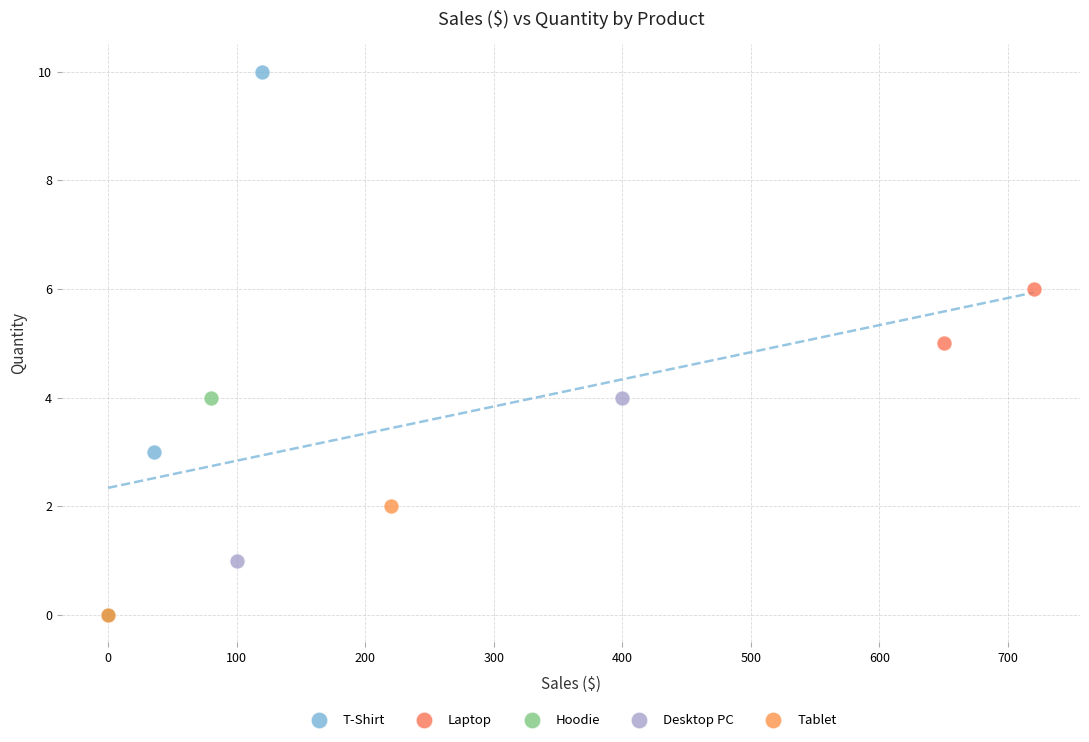

Which series has the largest Y range (max minus min)?

T-Shirt